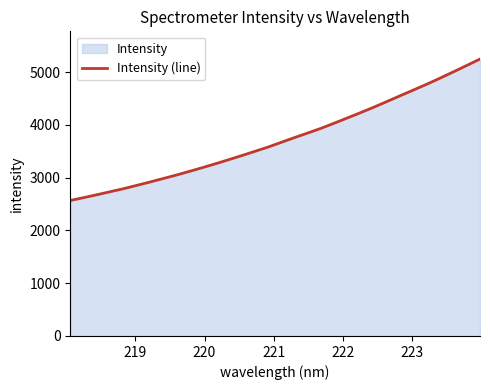

What is the value of the 27th point from the left?

4663.6